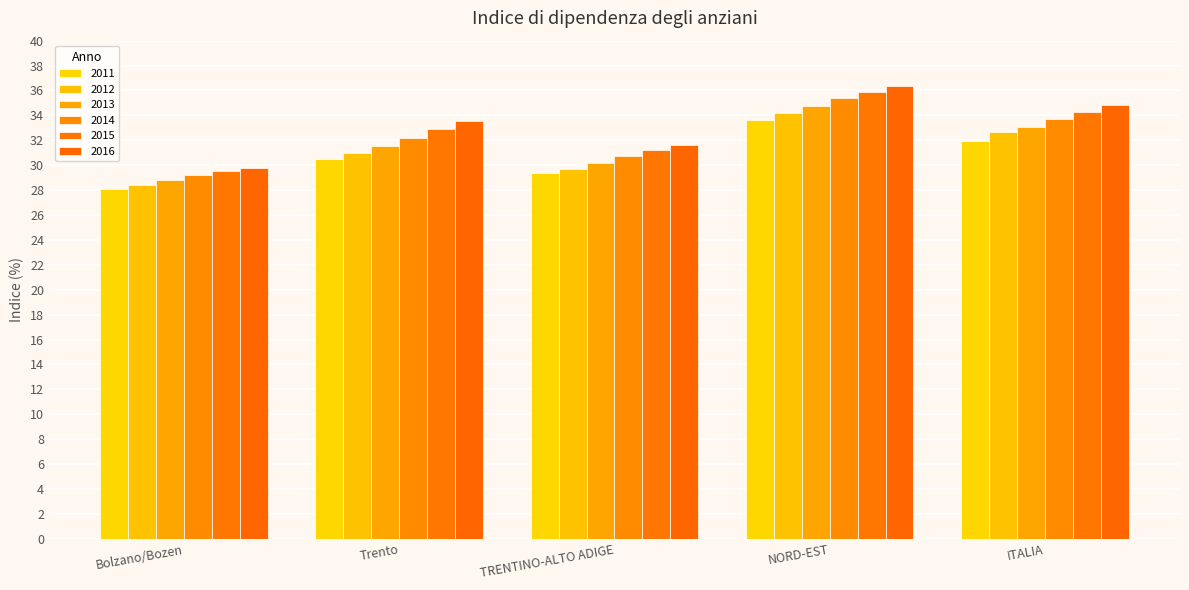

List the series in order of their peak value, highest first.

2016, 2015, 2014, 2013, 2012, 2011